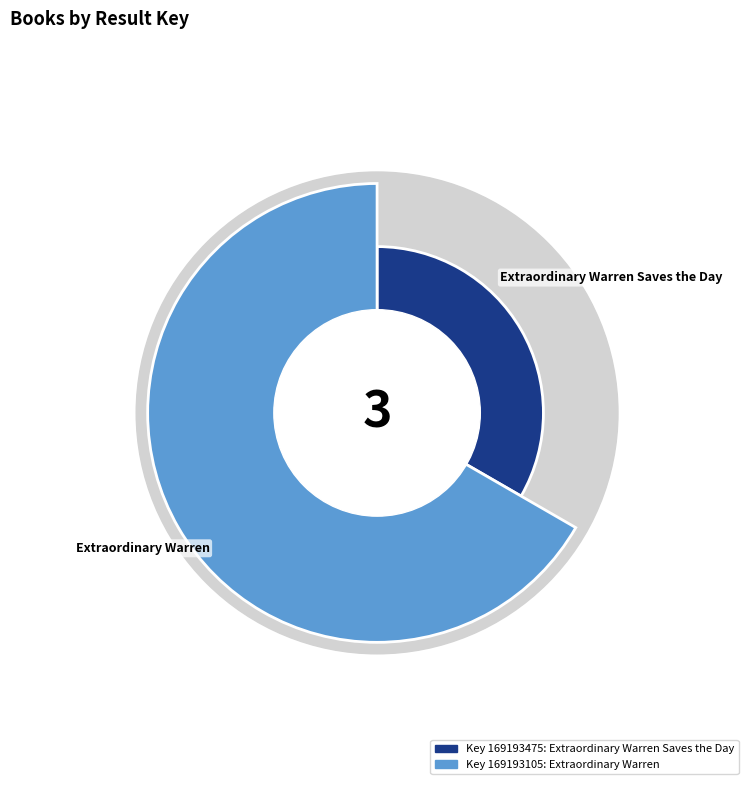

Approximately how many times larger is the value at 169193475 compared to 169193105?

0.5